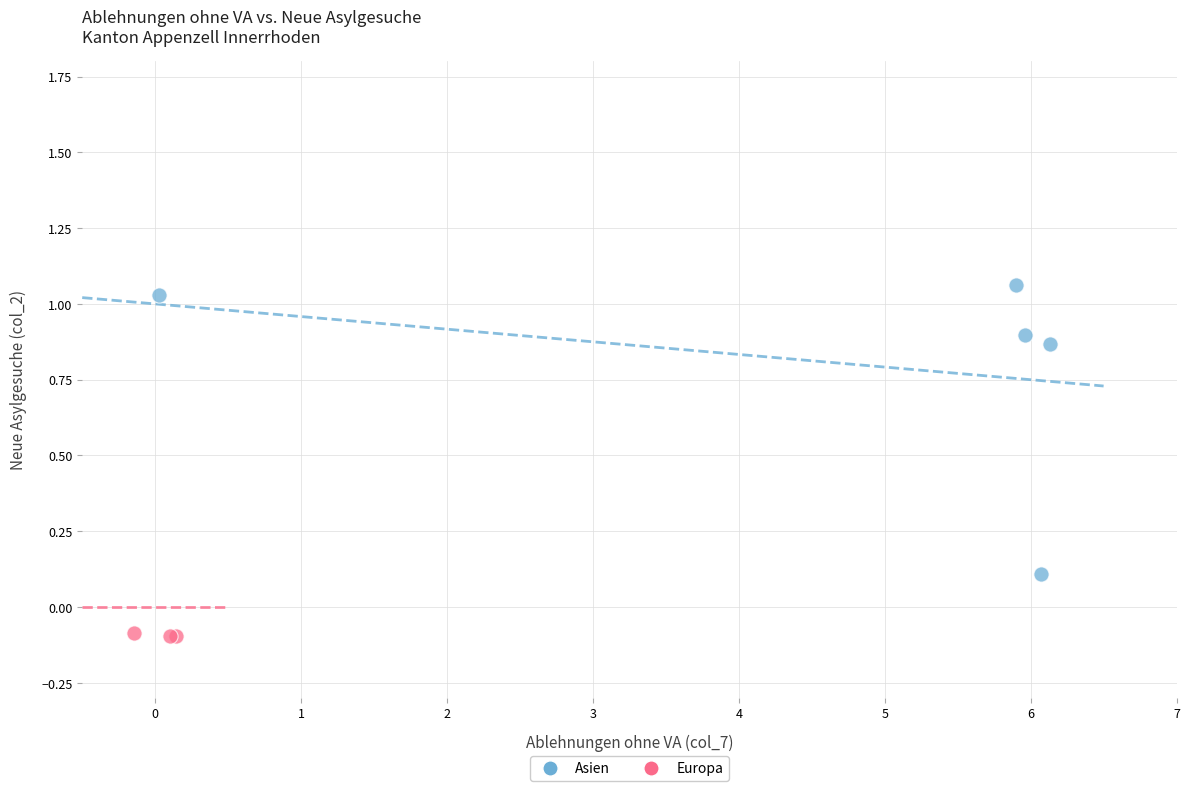

Which series has the largest Y range (max minus min)?

Asien